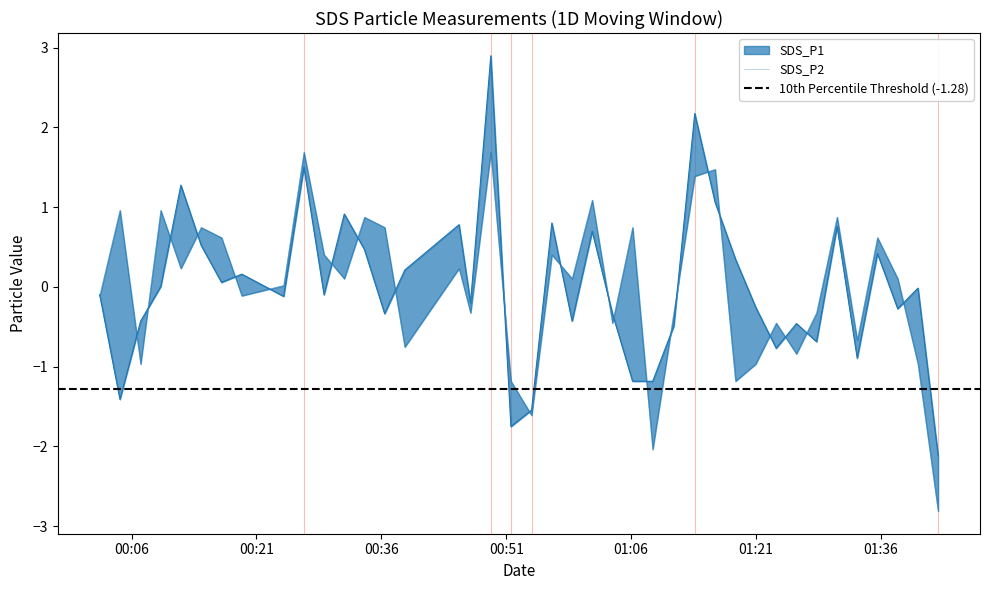

What is the total value across all series at 2023/01/12 00:11:55?

1.5